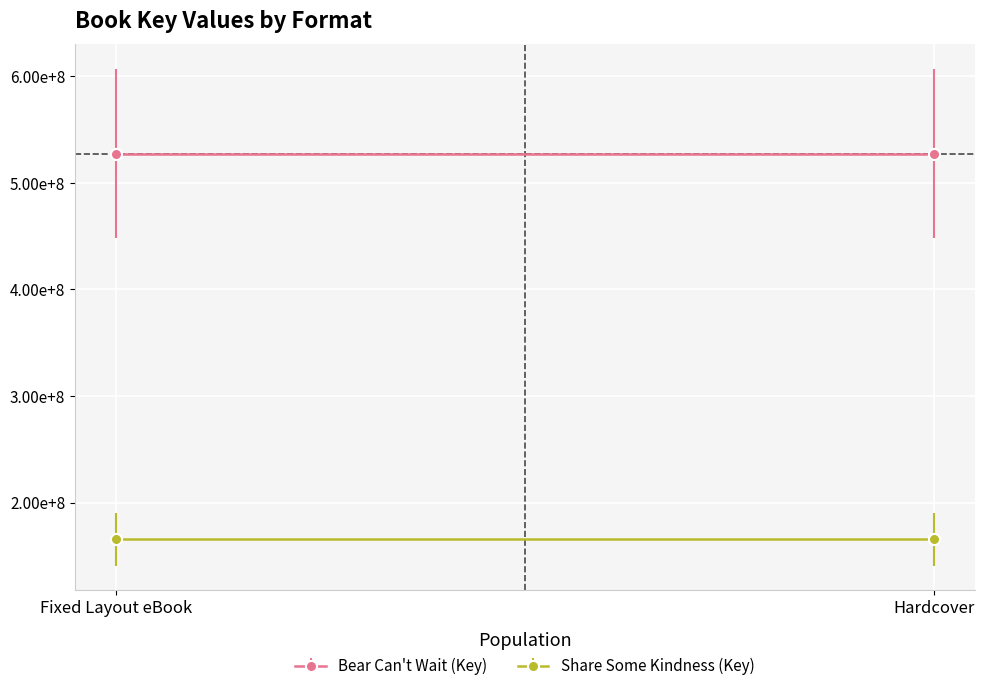

Reading left to right, extract all data points from this chart.

Bear Can't Wait (Key): 527514935	527514935
Share Some Kindness (Key): 165726633	165726633